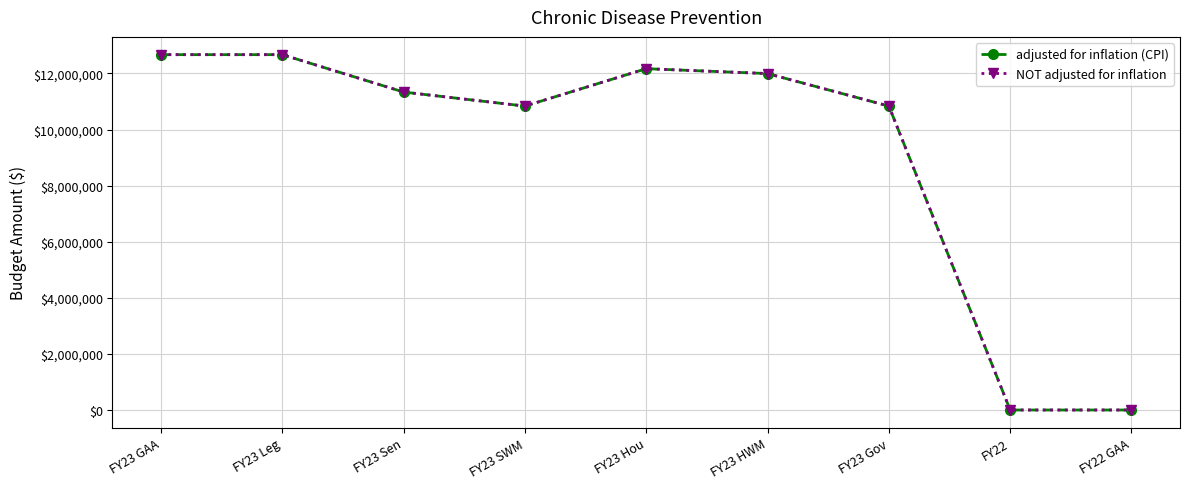

The value of NOT adjusted for inflation at FY22 GAA is 0. True or false?

True